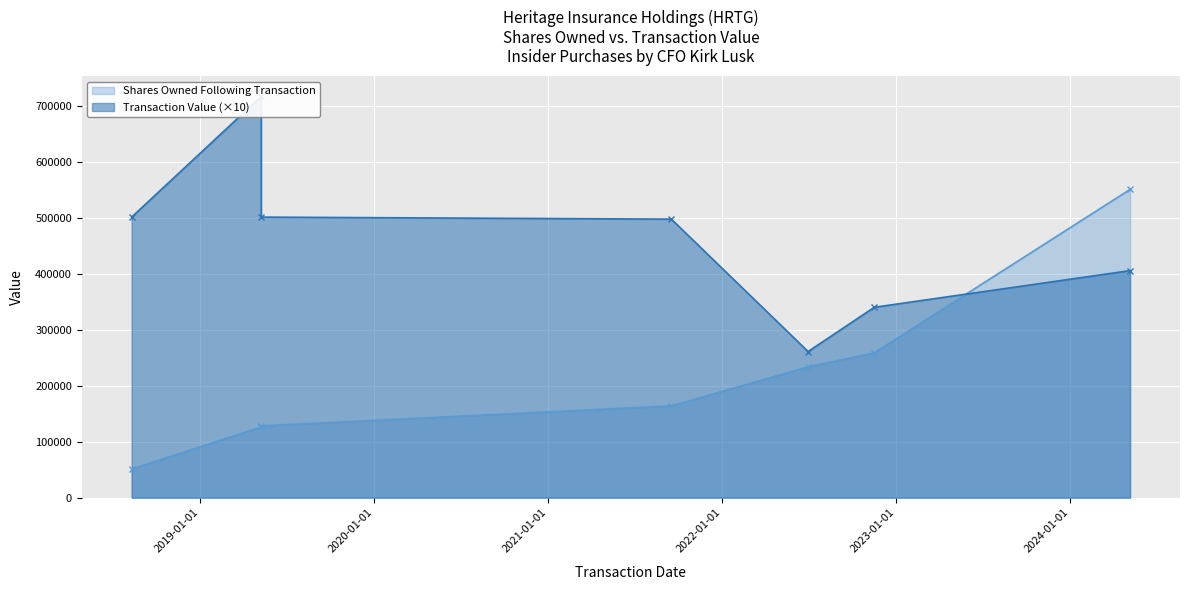

Which series has the widest spread of values?

Shares Owned Following Transaction